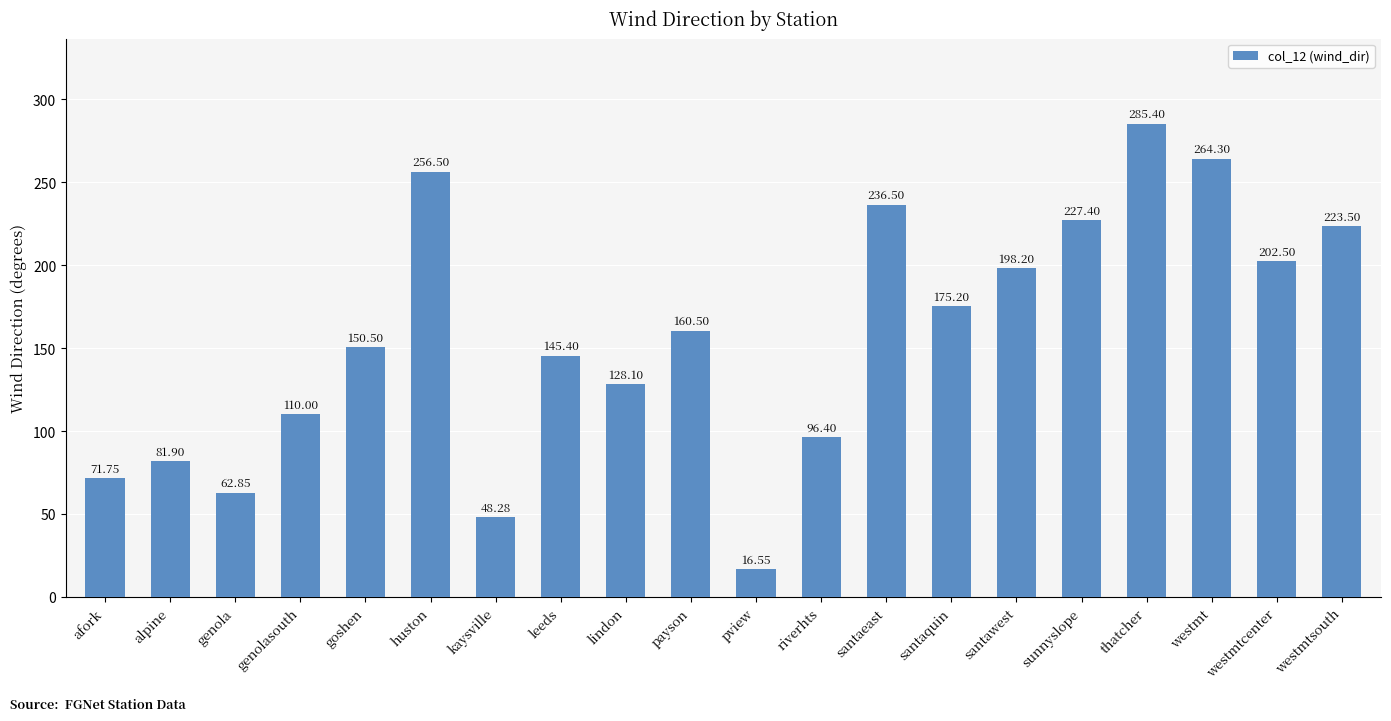

Reading left to right, extract all data points from this chart.

afork=71.8	alpine=81.9	genola=62.9	genolasouth=110.0	goshen=150.5	huston=256.5	kaysville=48.3	leeds=145.4	lindon=128.1	payson=160.5	pview=16.6	riverhts=96.4	santaeast=236.5	santaquin=175.2	santawest=198.2	sunnyslope=227.4	thatcher=285.4	westmt=264.3	westmtcenter=202.5	westmtsouth=223.5